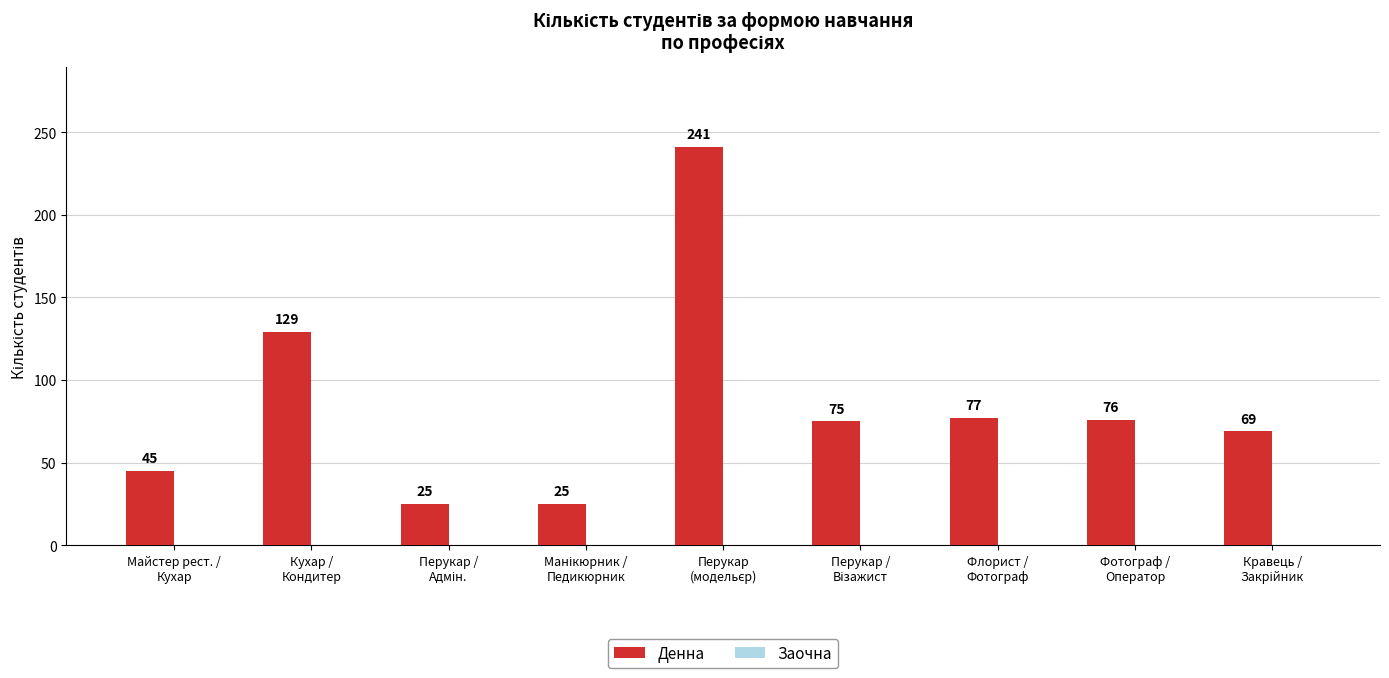

What is the value of the 7th bar from the left?

77